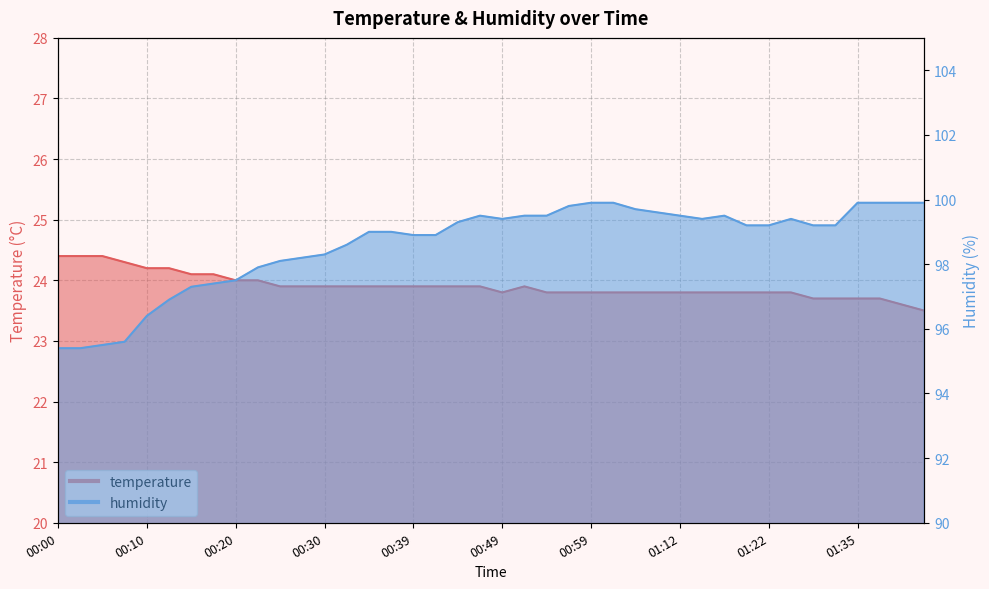

How many interior local peaks does the humidity series have?

3